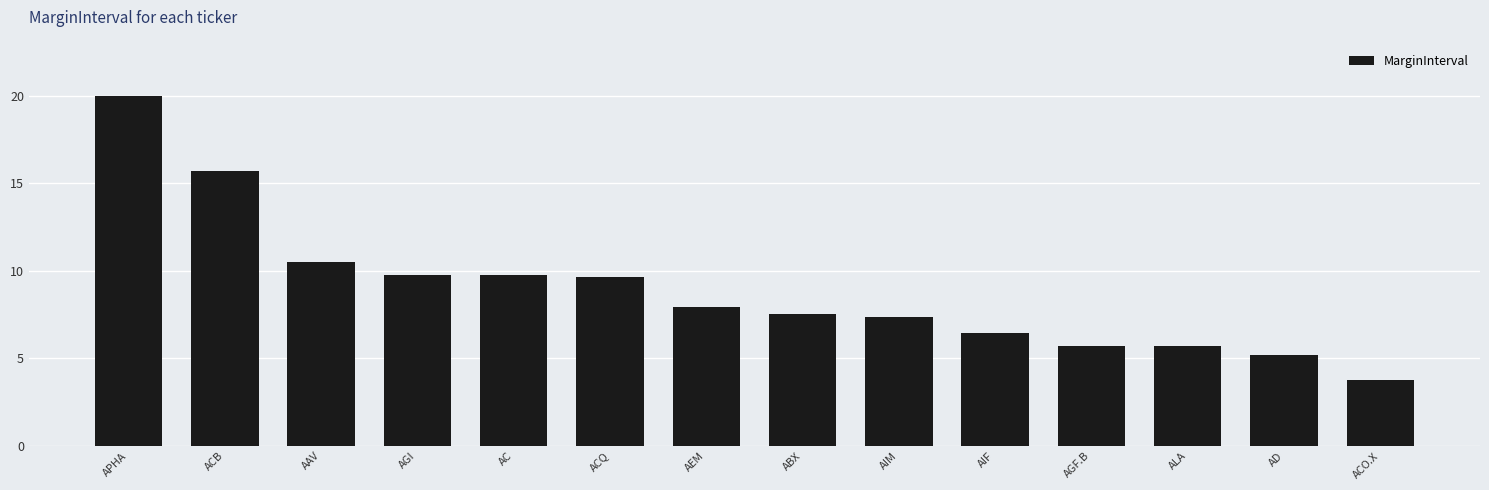

What is the sum of all values?

124.9